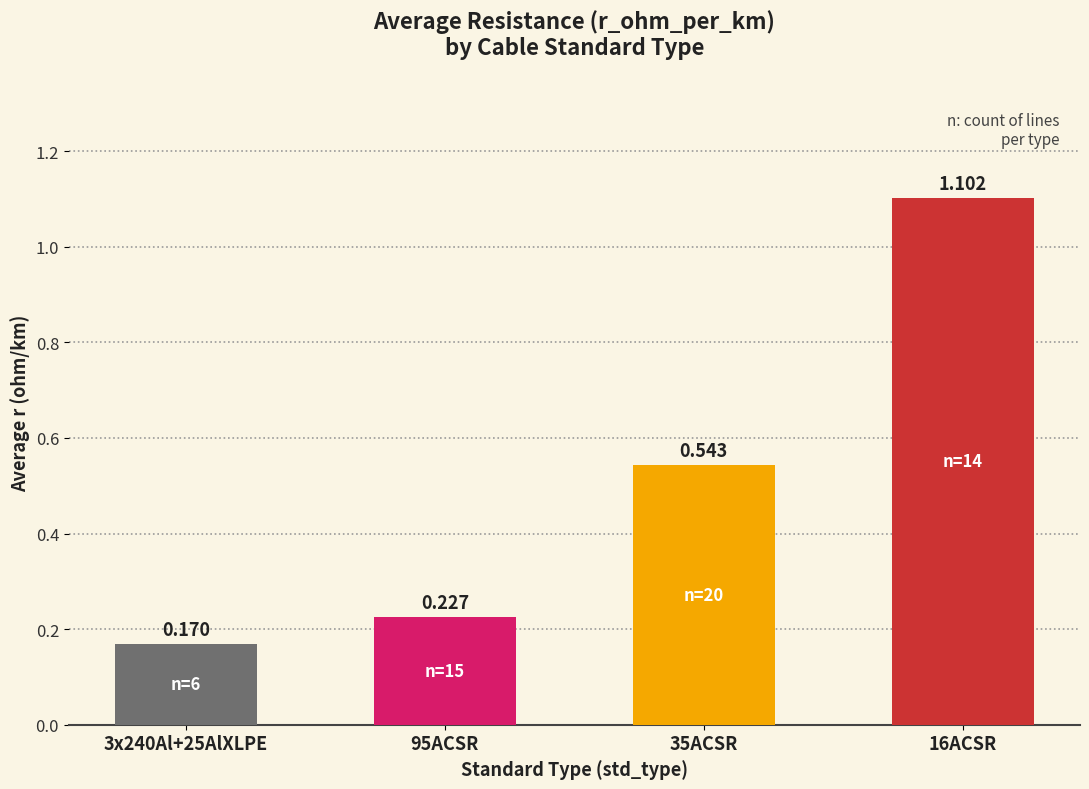

What is the greatest value displayed?

1.1